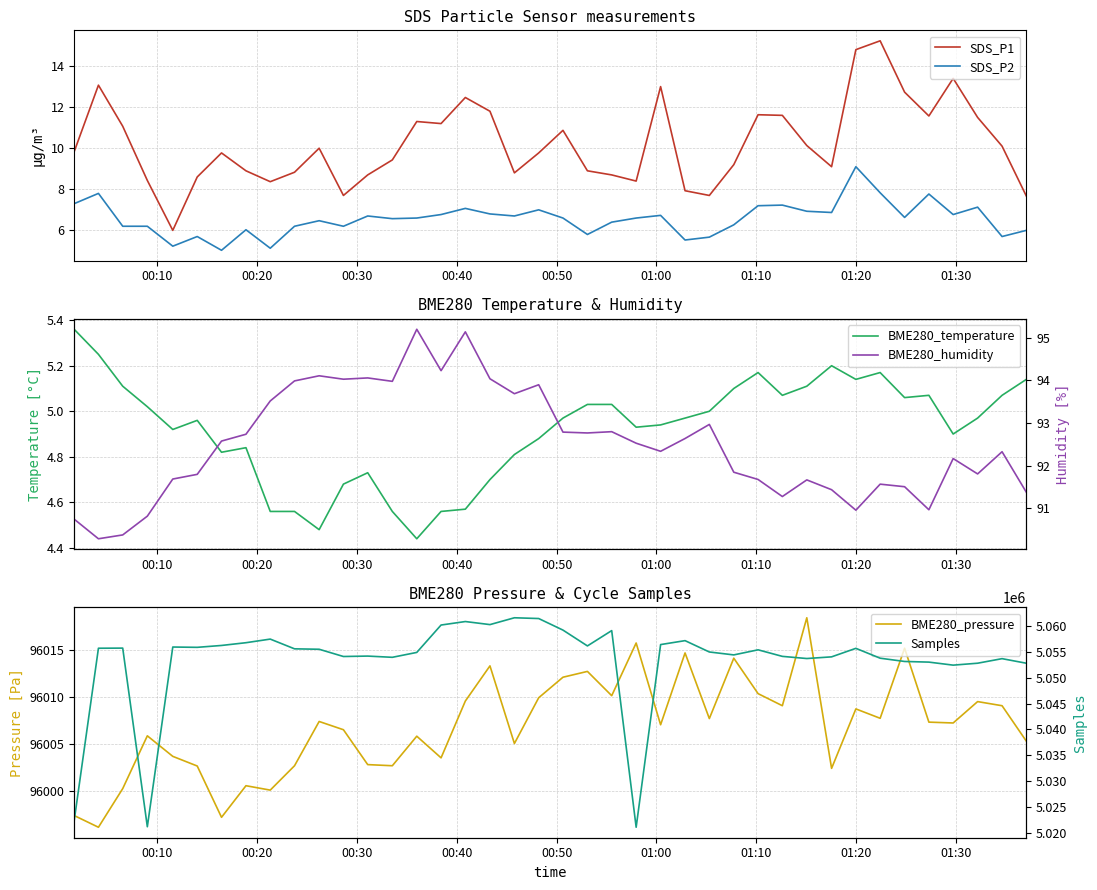

True or false: SDS_P2 and SDS_P1 intersect in this chart.

False